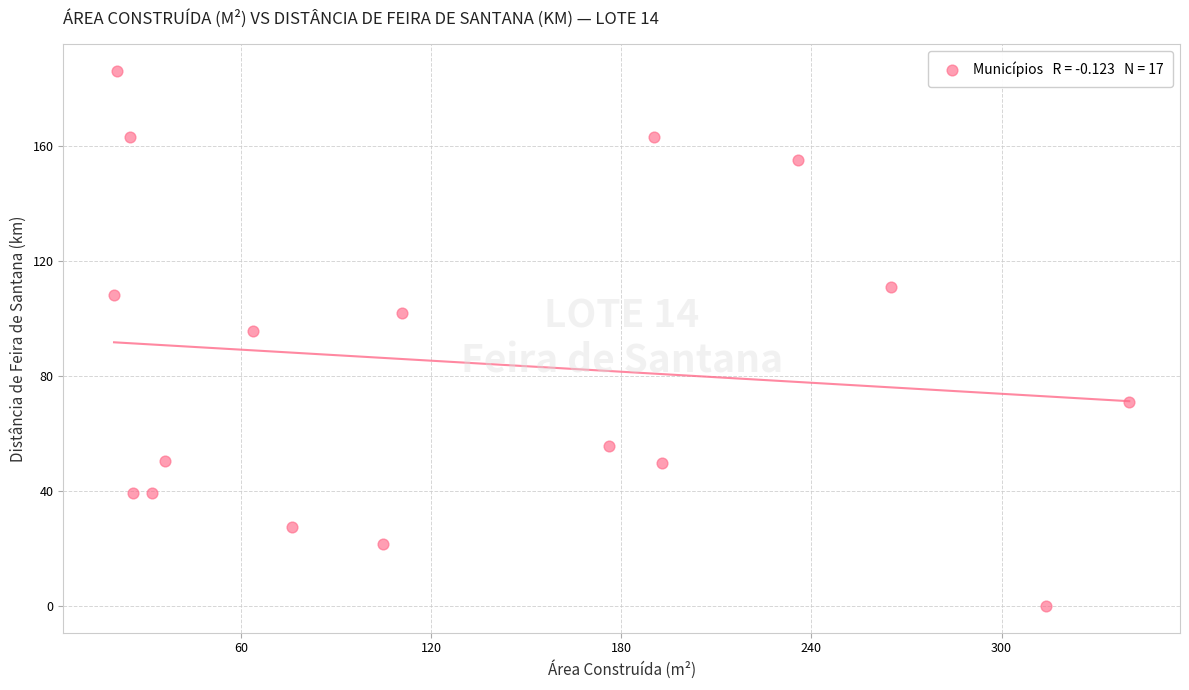

What Y value in the scatter plot is closest to 93?

95.8